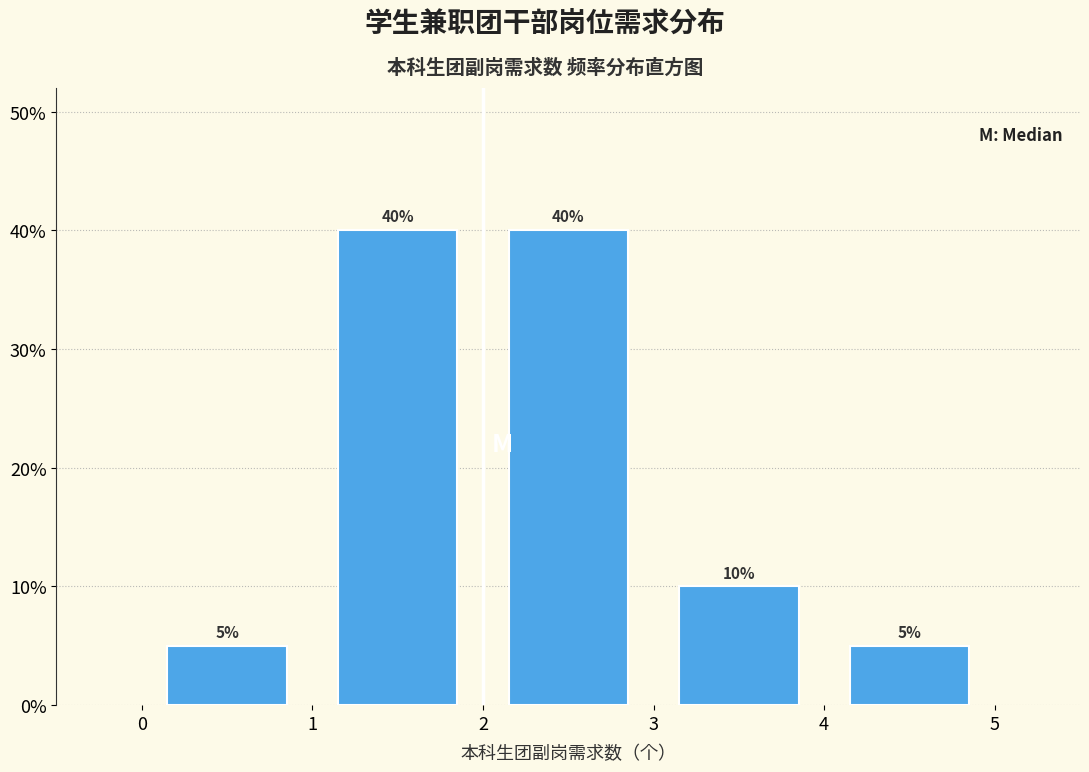

Reading left to right, list every bar in this chart as the range it spans on the x-axis followed by its height.

0 to 1: 5
1 to 2: 40
2 to 3: 40
3 to 4: 10
4 to 5: 5